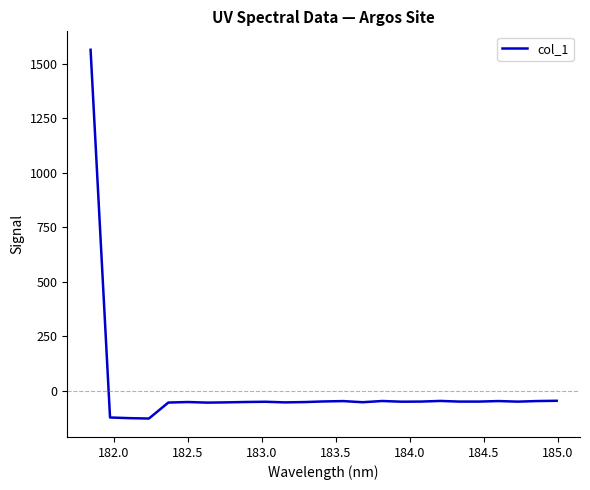

What is the minimum value shown in the chart?

-127.8